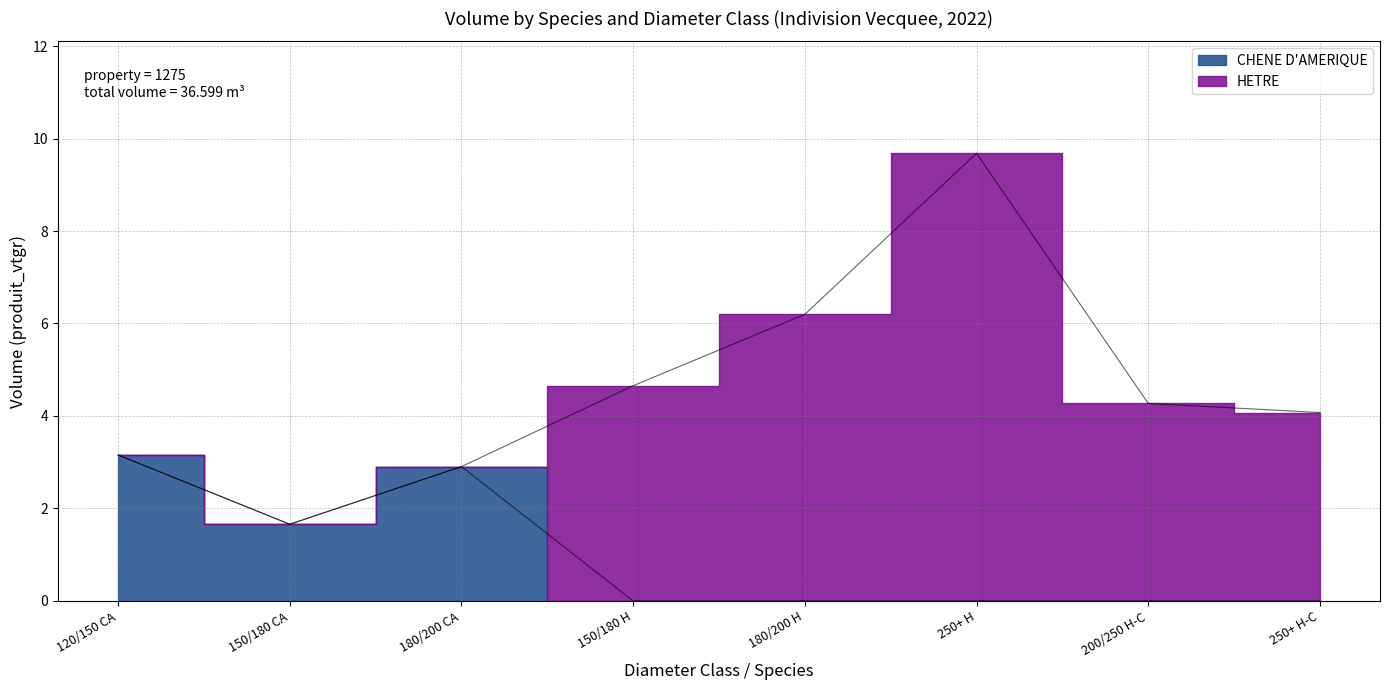

Does the chart have visible grid lines?

Yes